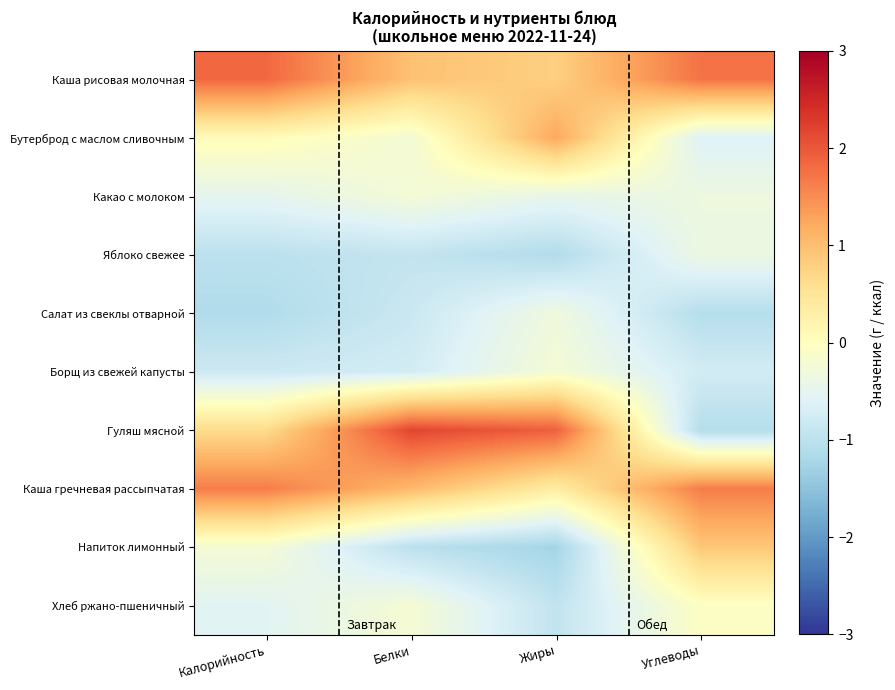

Reading left to right, transcribe all the data shown in this chart.

Каша рисовая молочная: Калорийность=1.8	Белки=1.0	Жиры=0.8	Углеводы=1.7
Бутерброд с маслом сливочным: Калорийность=0.1	Белки=-0.2	Жиры=1.2	Углеводы=-0.6
Какао с молоком: Калорийность=-0.5	Белки=-0.2	Жиры=-0.5	Углеводы=-0.3
Яблоко свежее: Калорийность=-1.0	Белки=-0.9	Жиры=-1.1	Углеводы=-0.4
Салат из свеклы отварной: Калорийность=-1.1	Белки=-0.8	Жиры=-0.3	Углеводы=-1.1
Борщ из свежей капусты: Калорийность=-0.8	Белки=-0.7	Жиры=-0.2	Углеводы=-0.7
Гуляш мясной: Калорийность=0.6	Белки=2.2	Жиры=1.9	Углеводы=-1.1
Каша гречневая рассыпчатая: Калорийность=1.6	Белки=1.1	Жиры=0.3	Углеводы=1.6
Напиток лимонный: Калорийность=-0.2	Белки=-1.0	Жиры=-1.3	Углеводы=0.9
Хлеб ржано-пшеничный: Калорийность=-0.5	Белки=-0.2	Жиры=-0.9	Углеводы=-0.0